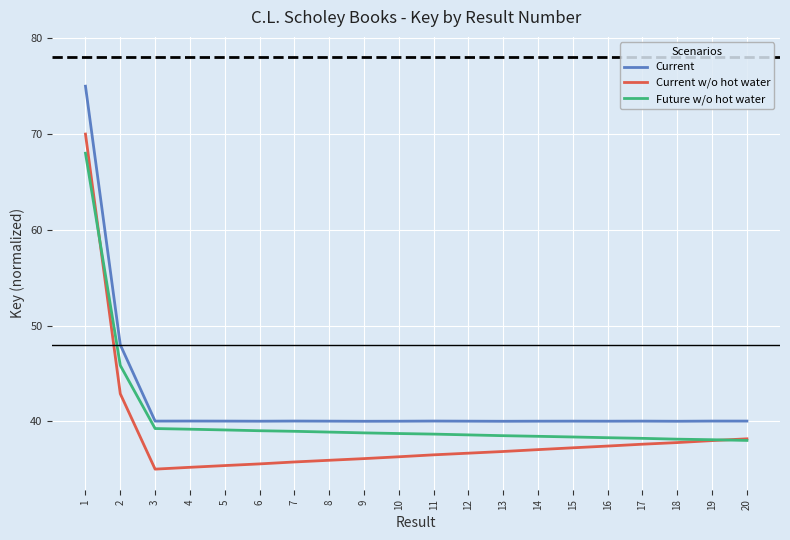

What is the smallest value displayed?

35.0